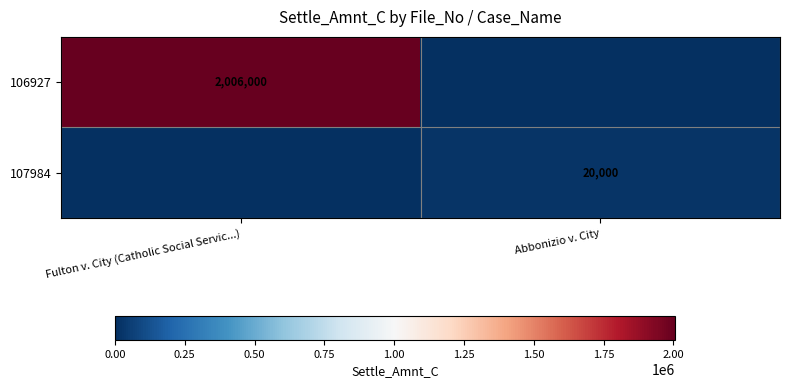

Is it true that 106927 equals 691709 at Fulton v. City (Catholic Social Servic...)?

False